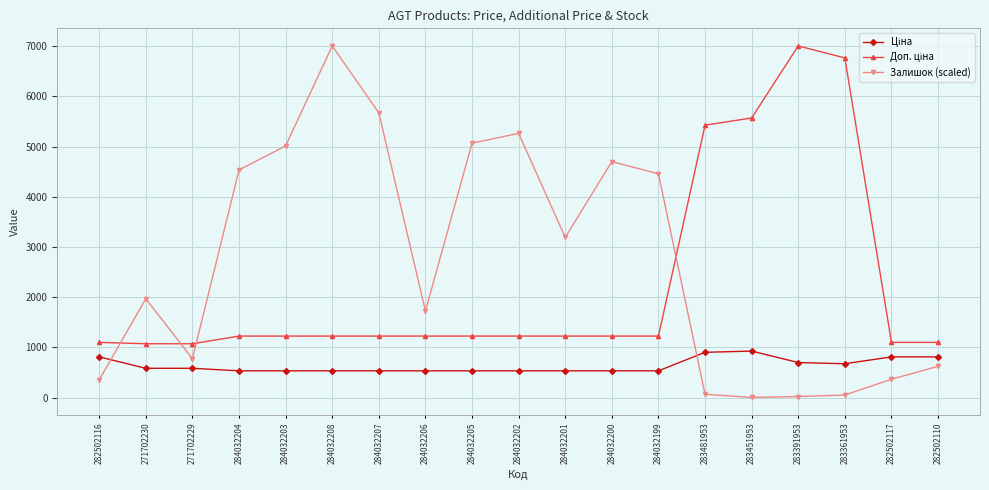

What is the sum of the Залишок (scaled) values at 284032207 and 283361953?

5725.1